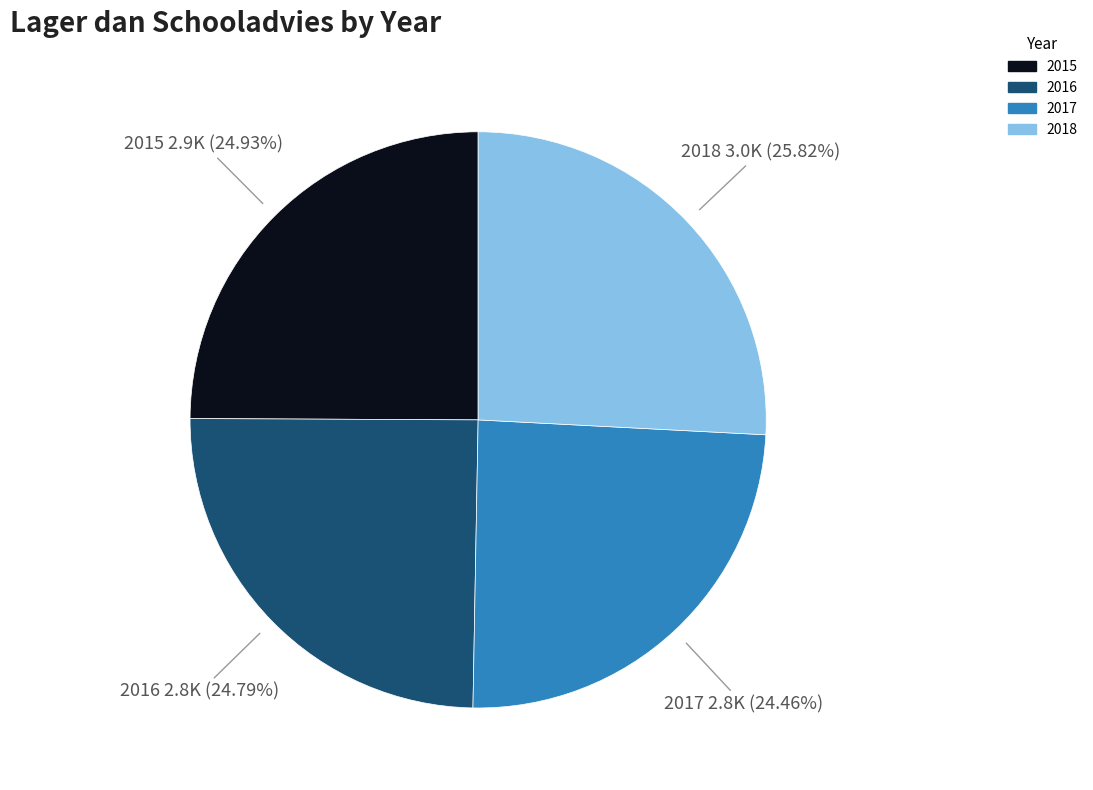

What is the ratio of the value at 2016 to the value at 2017?

1.0